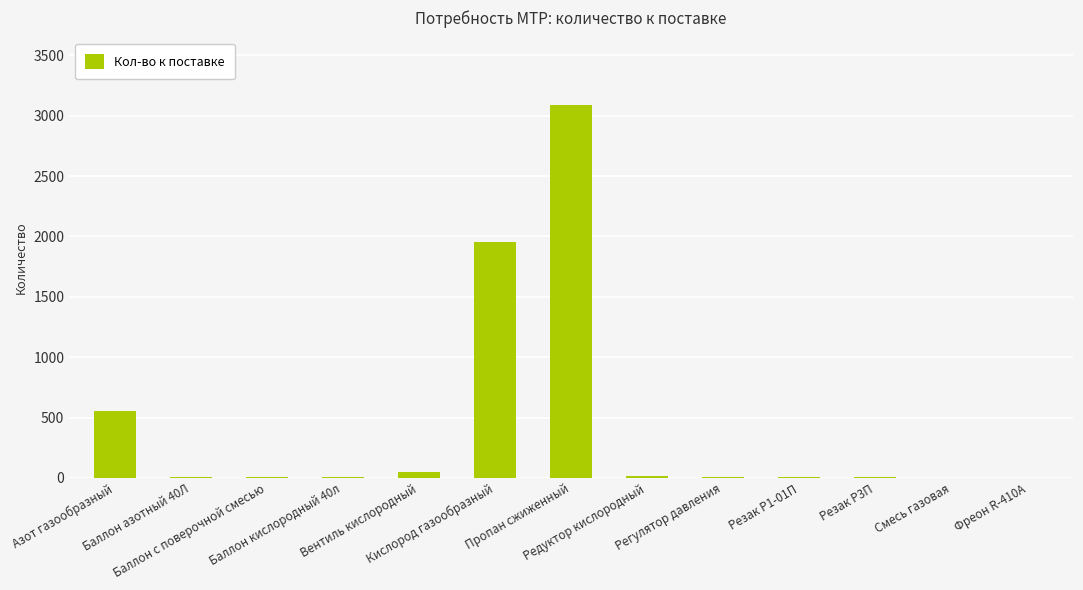

What is the sum of all values?

5694.2